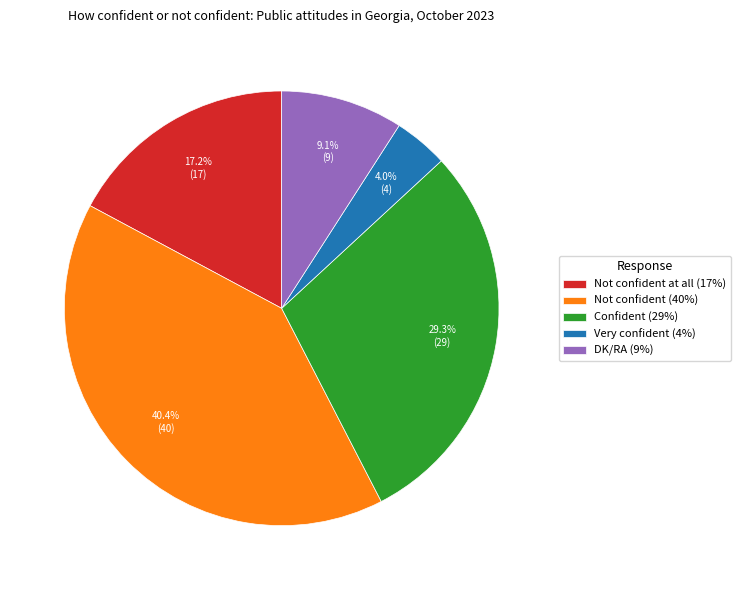

Is there any slice that represents more than half of the pie?

No